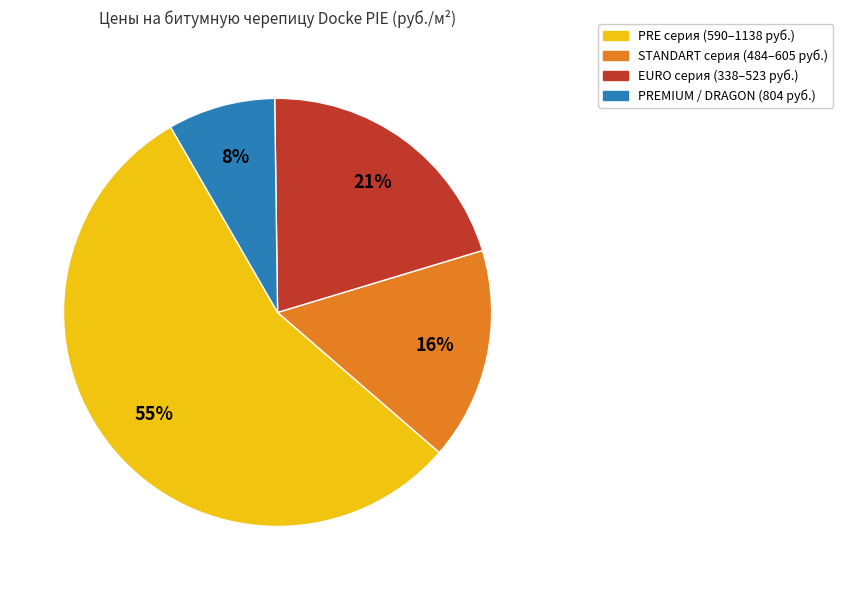

To the nearest percent, what is the average slice percentage?

25%